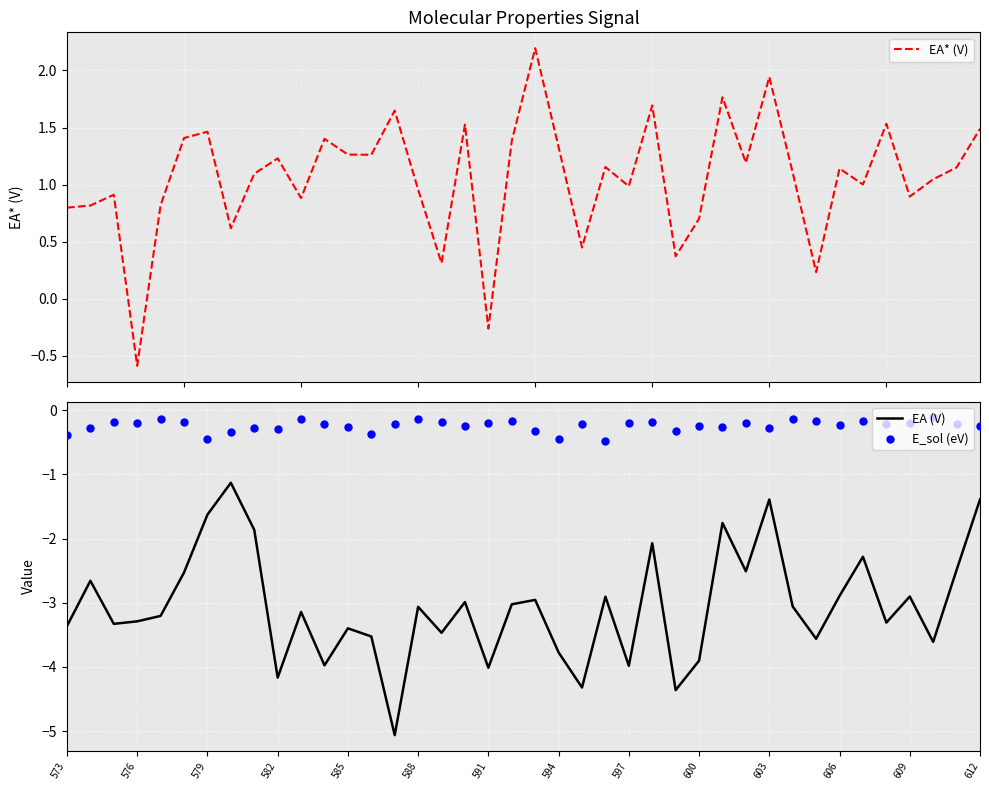

At how many categories does at least one series exceed 0?

38